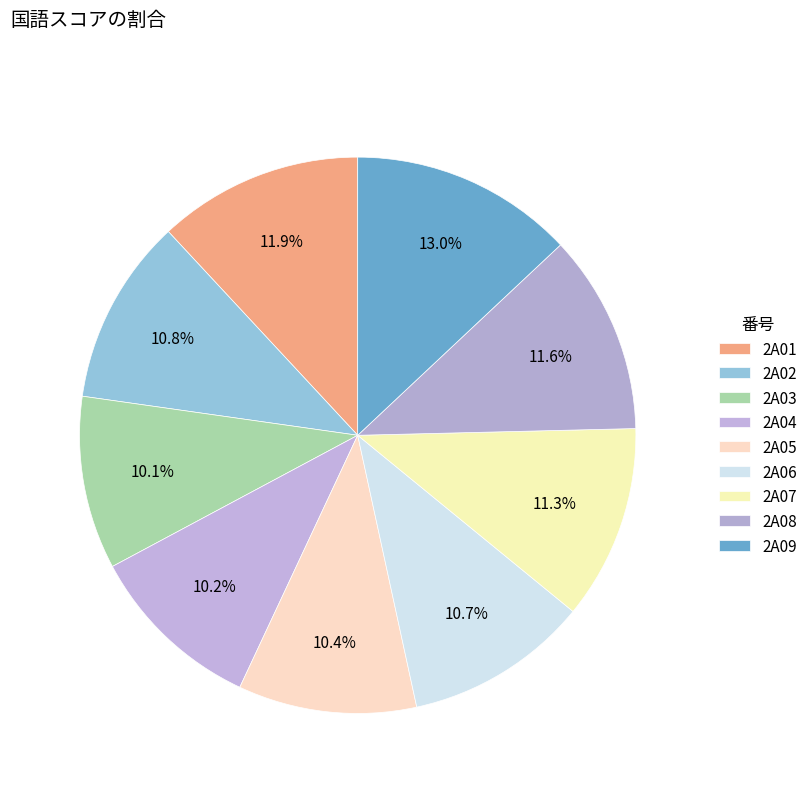

How many segments does this pie chart have?

9